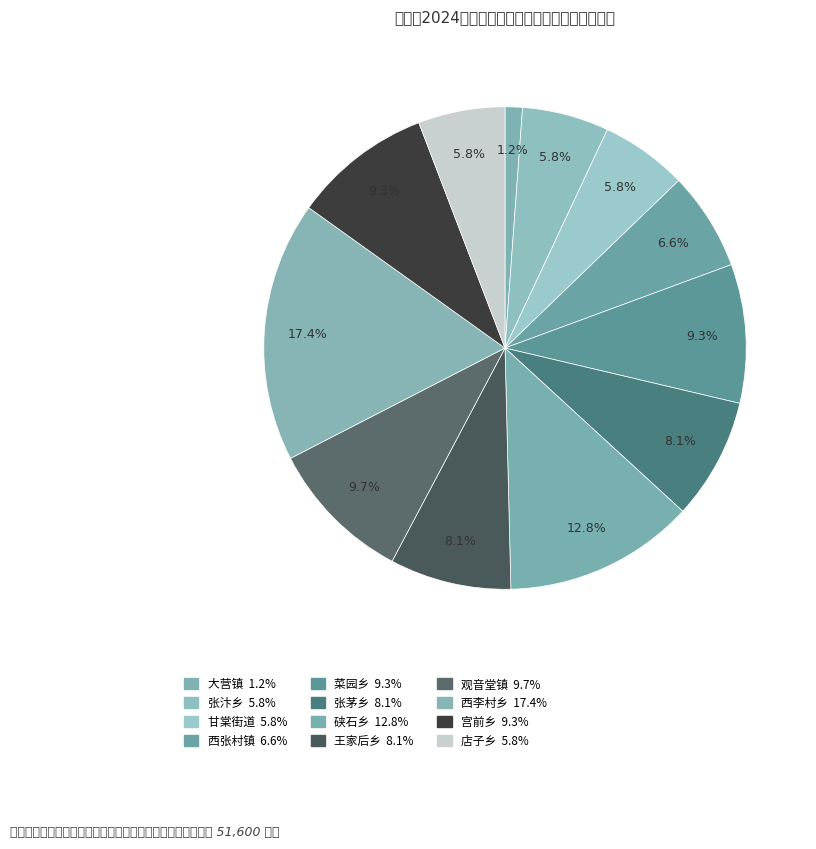

Does any single category account for the majority?

No